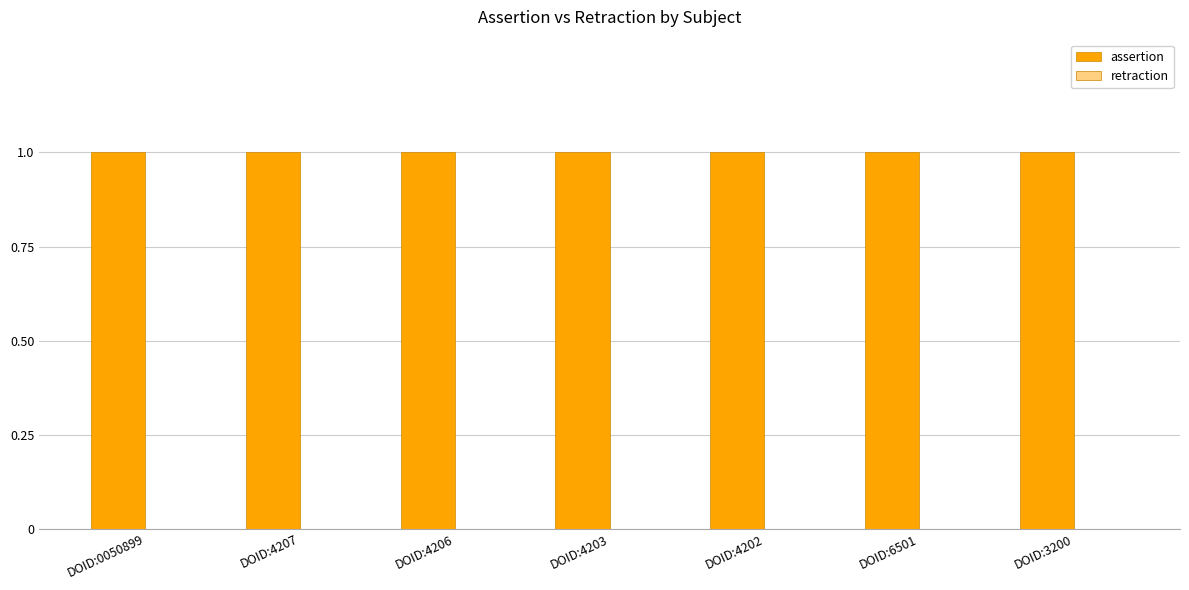

The assertion series shows 1 at DOID:4206. True or false?

False